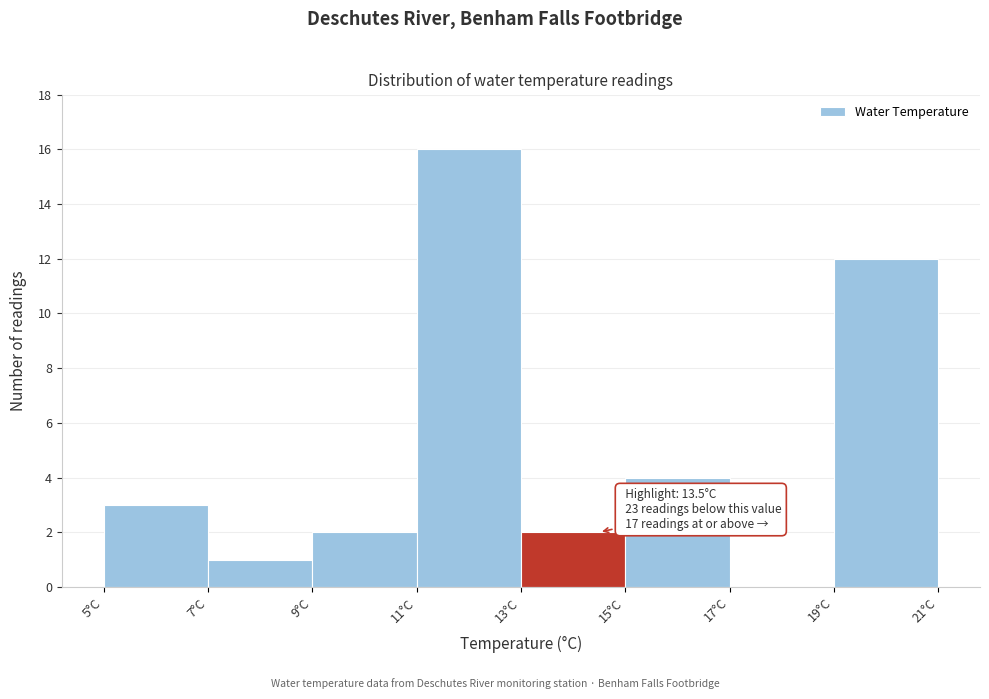

Over which range of the x-axis is the bar tallest?

11 to 13